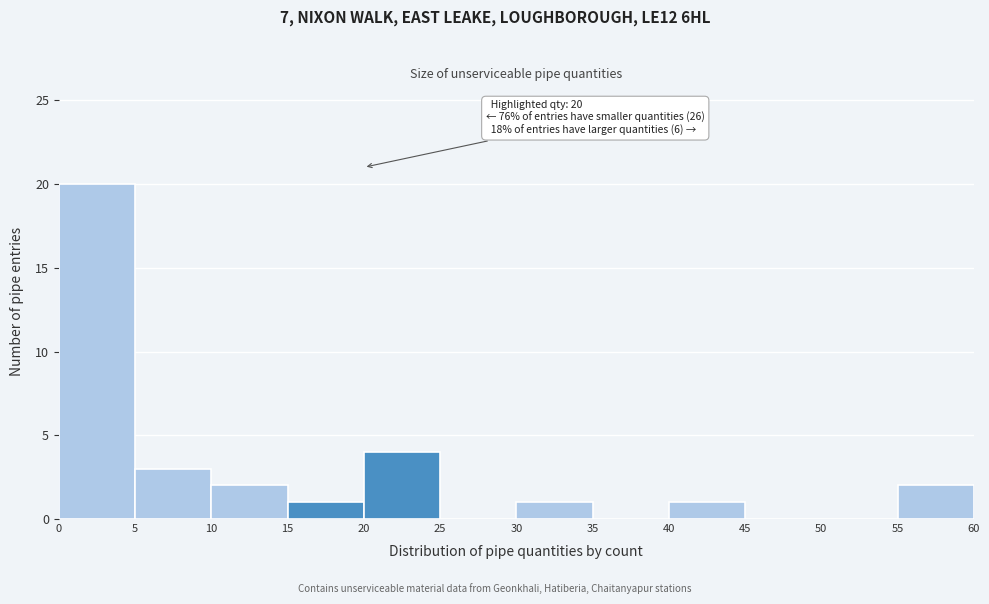

Which range on the x-axis has the tallest bar?

0 to 5